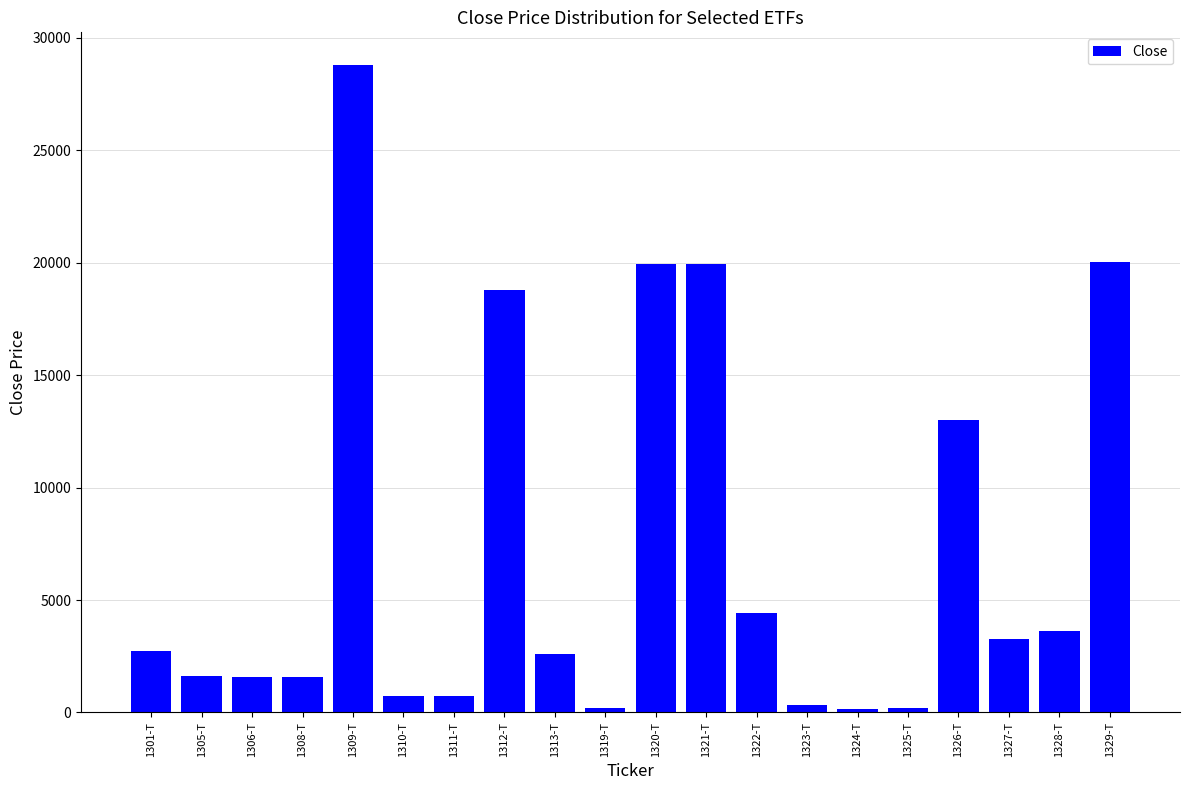

What is the value of the 20th bar from the left?

20020